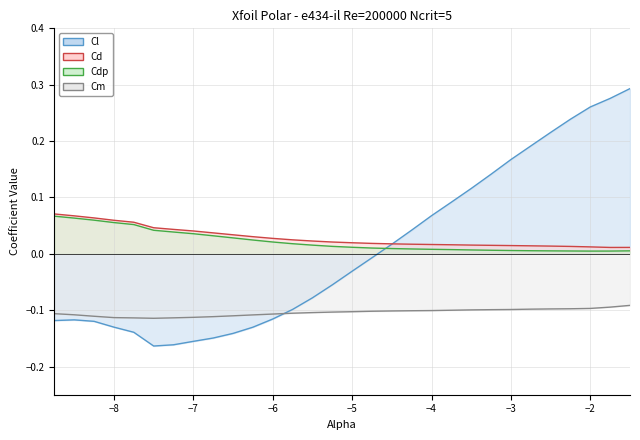

Between -4.75 and -4.5, which is larger?

-4.5